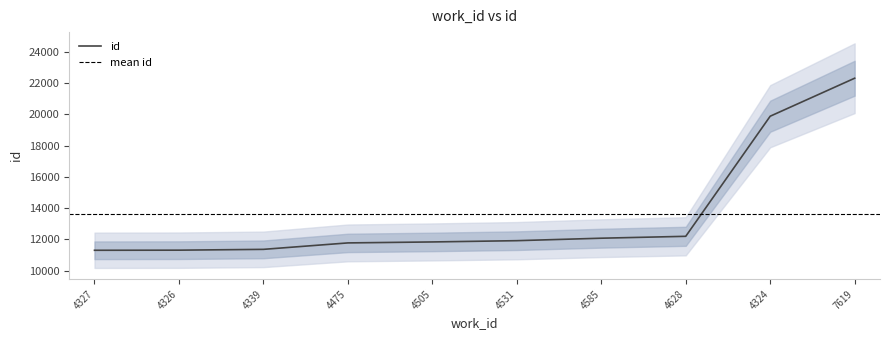

What is the sum of all values?

135944